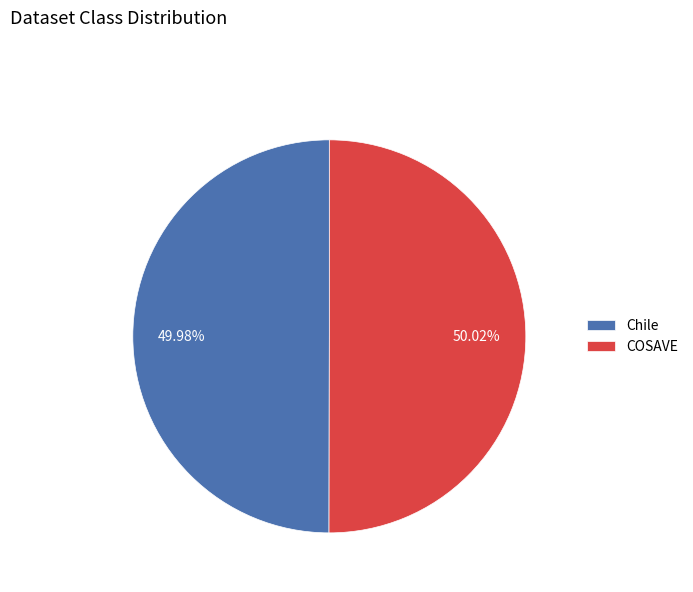

How many slices are in this pie chart?

2